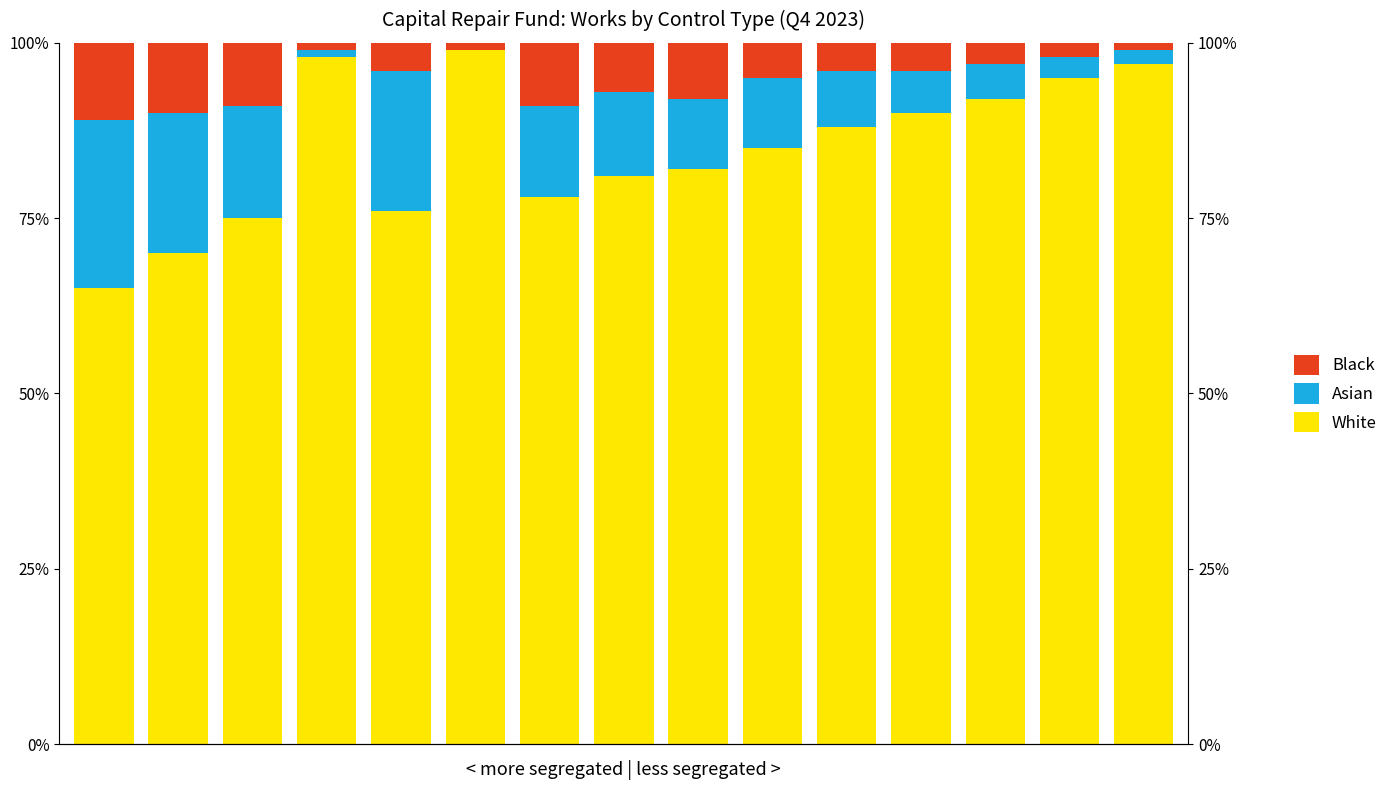

True or false: Black has a value of 1 at 11.

False